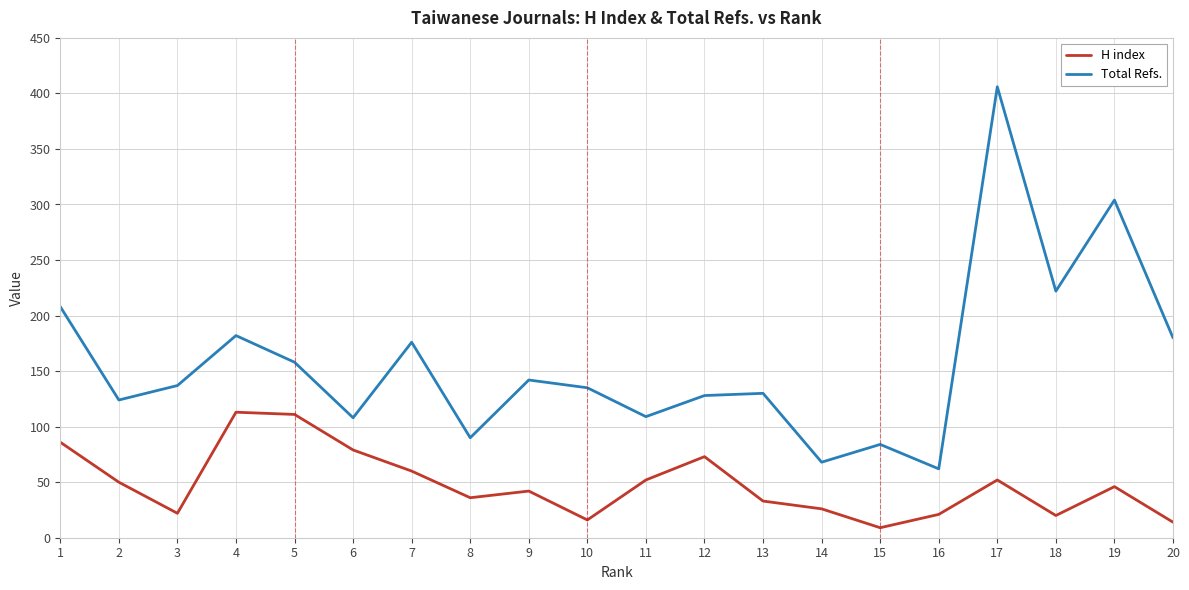

True or false: Total Refs. has a value of 222 at 18.

True